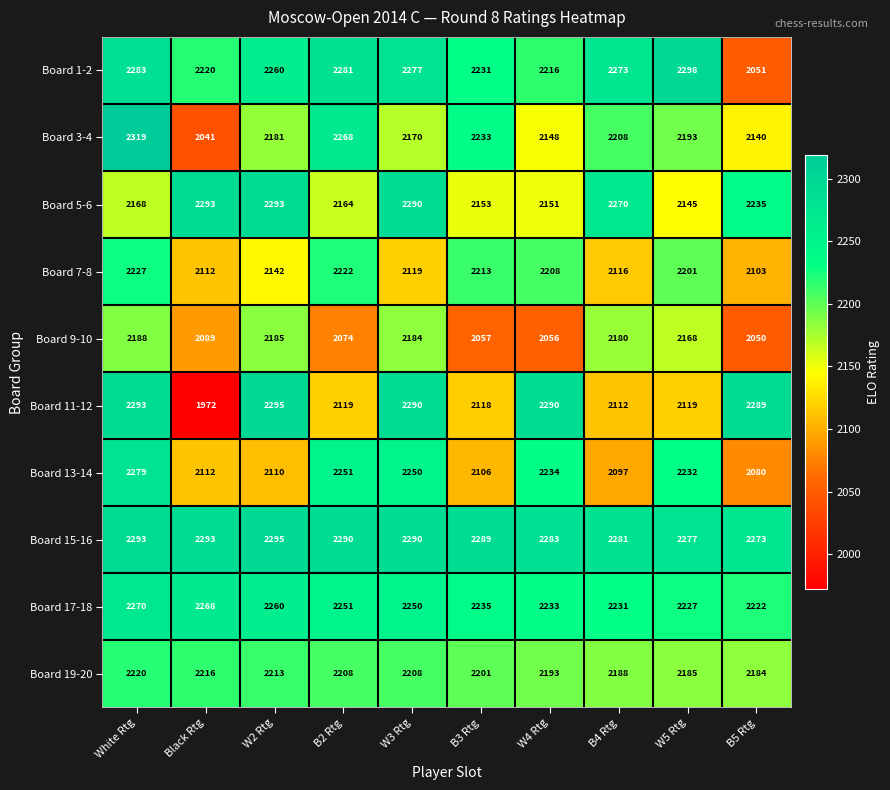

Between White Rtg and B4 Rtg, which series saw the biggest shift?

Board 13-14